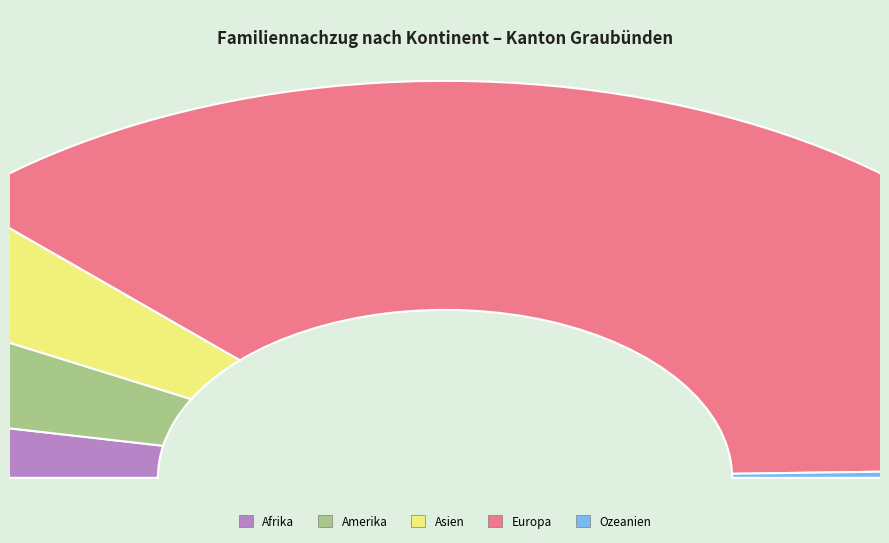

Do Amerika and Europa together represent more than half of the pie?

Yes